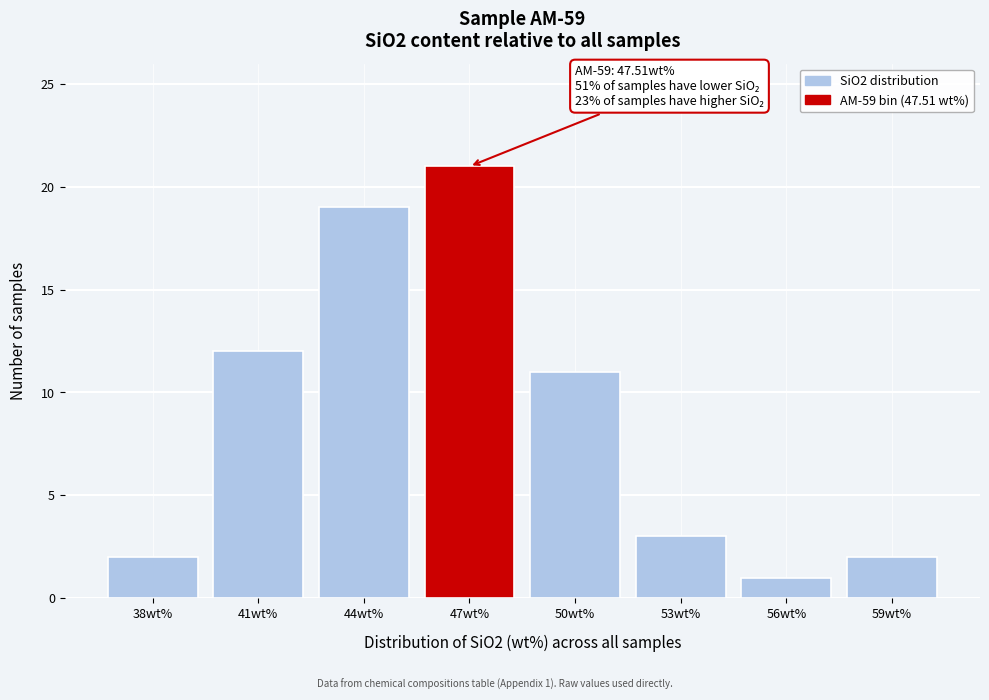

Reading right to left, transcribe all the data shown in this chart.

59wt%=2	56wt%=1	53wt%=3	50wt%=11	47wt%=21	44wt%=19	41wt%=12	38wt%=2